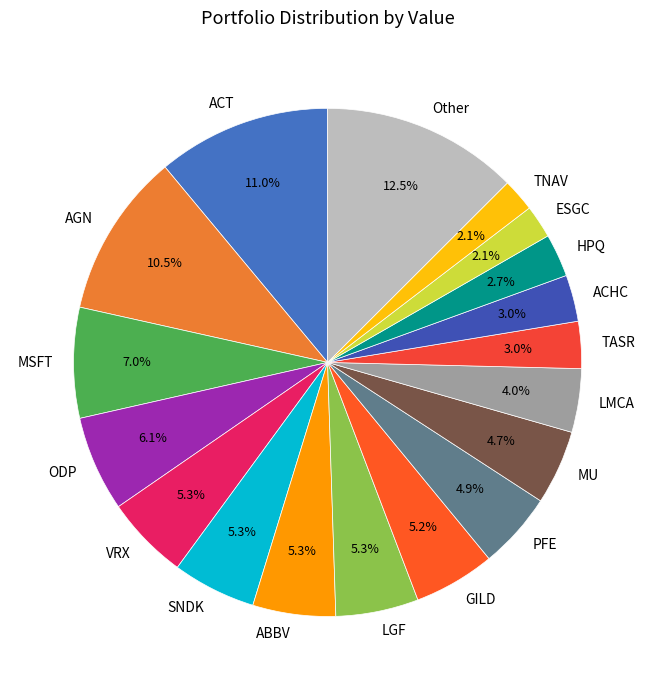

How many slices are in this pie chart?

18